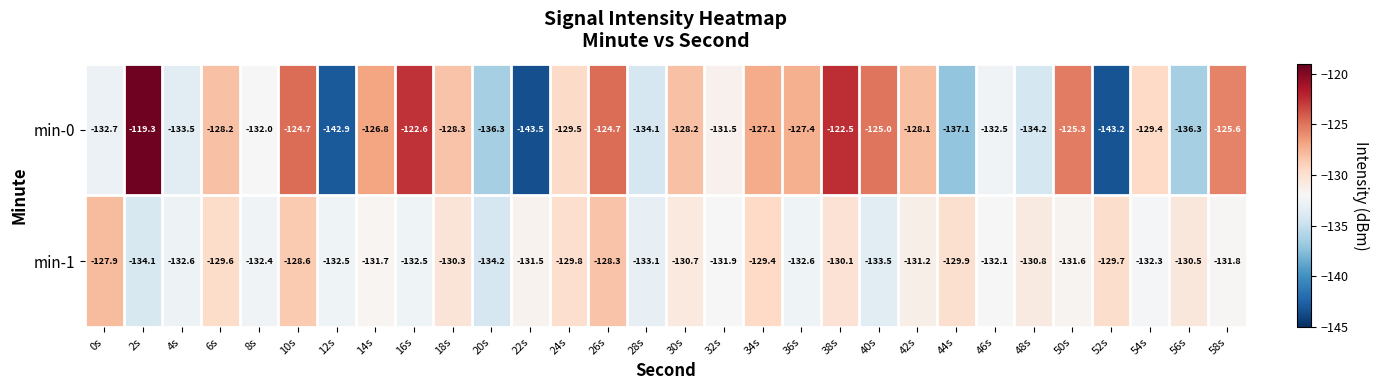

Which series has the largest total across all categories?

min-0